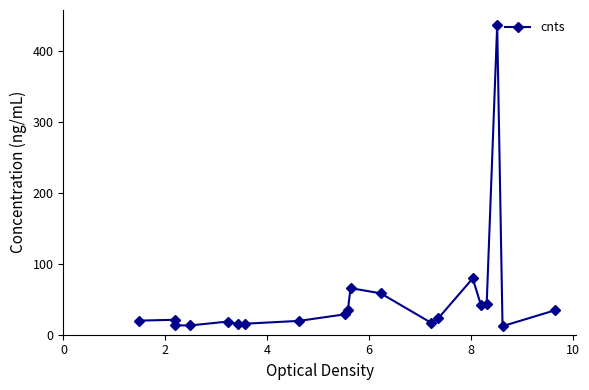

What is the greatest value displayed?

436.3